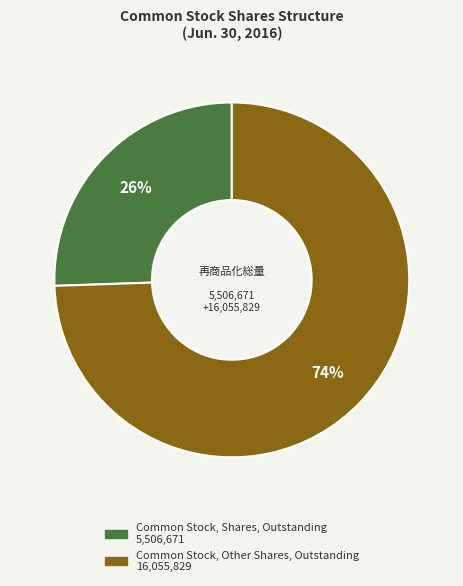

To the nearest percent, what is the combined percentage of Common Stock, Other Shares, Outstanding and Common Stock, Shares, Outstanding?

100%